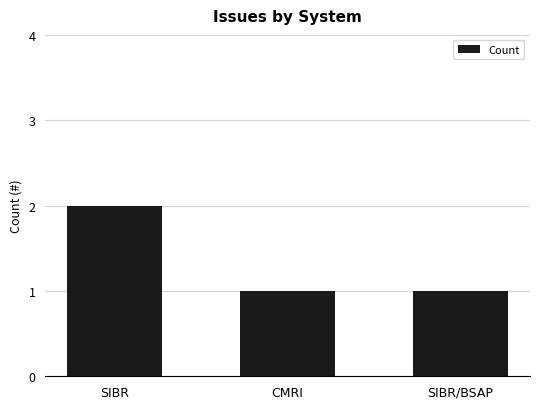

How many values are between 1 and 2?

3